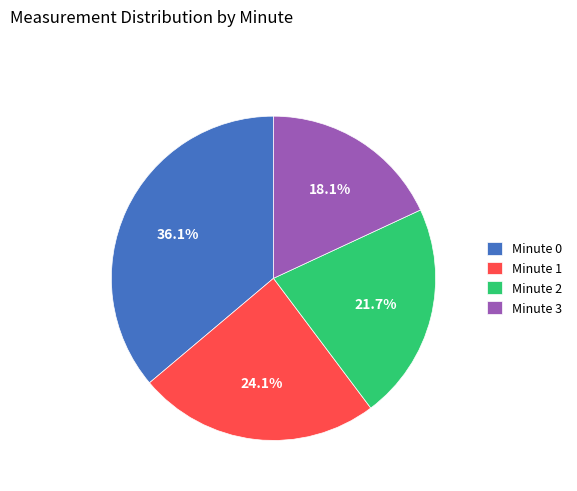

How many slices are in this pie chart?

4